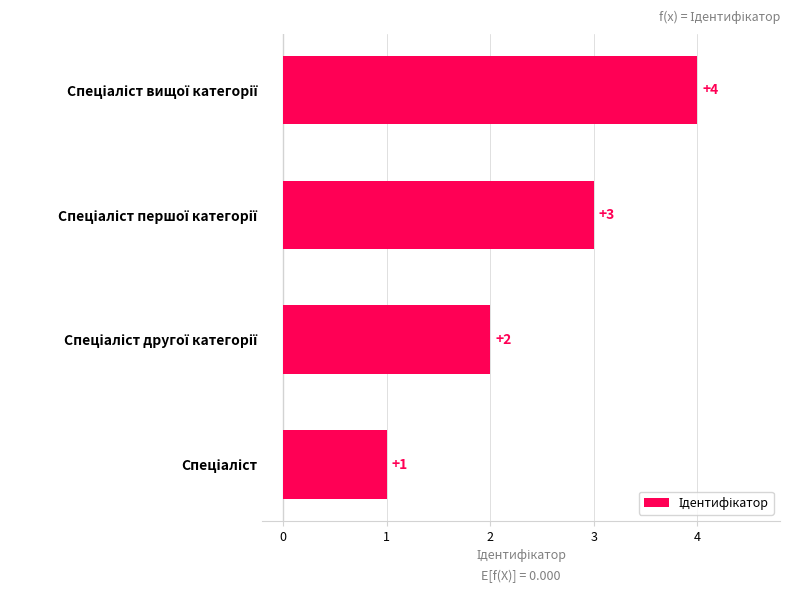

What is the maximum value shown in the chart?

4